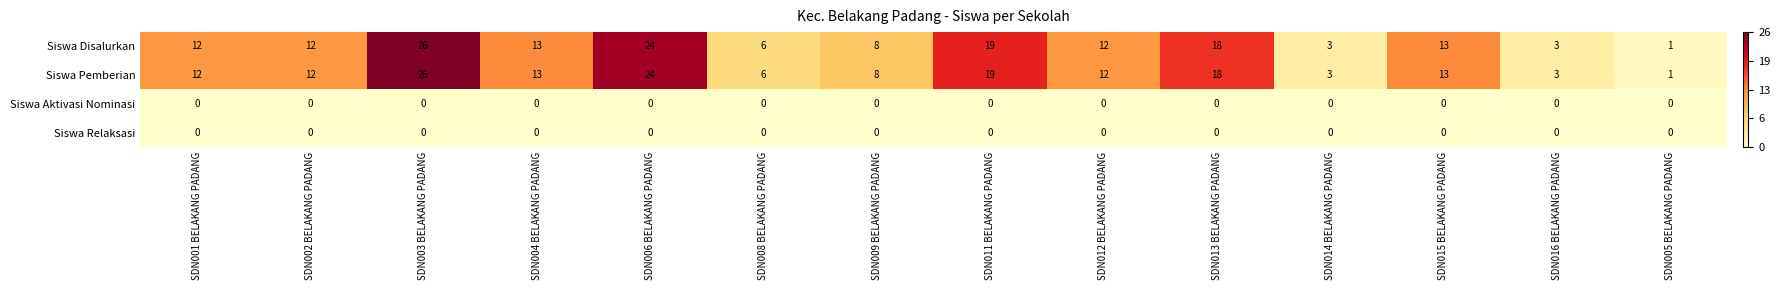

What is the difference between the maximum and minimum values in the Siswa Disalurkan series?

25